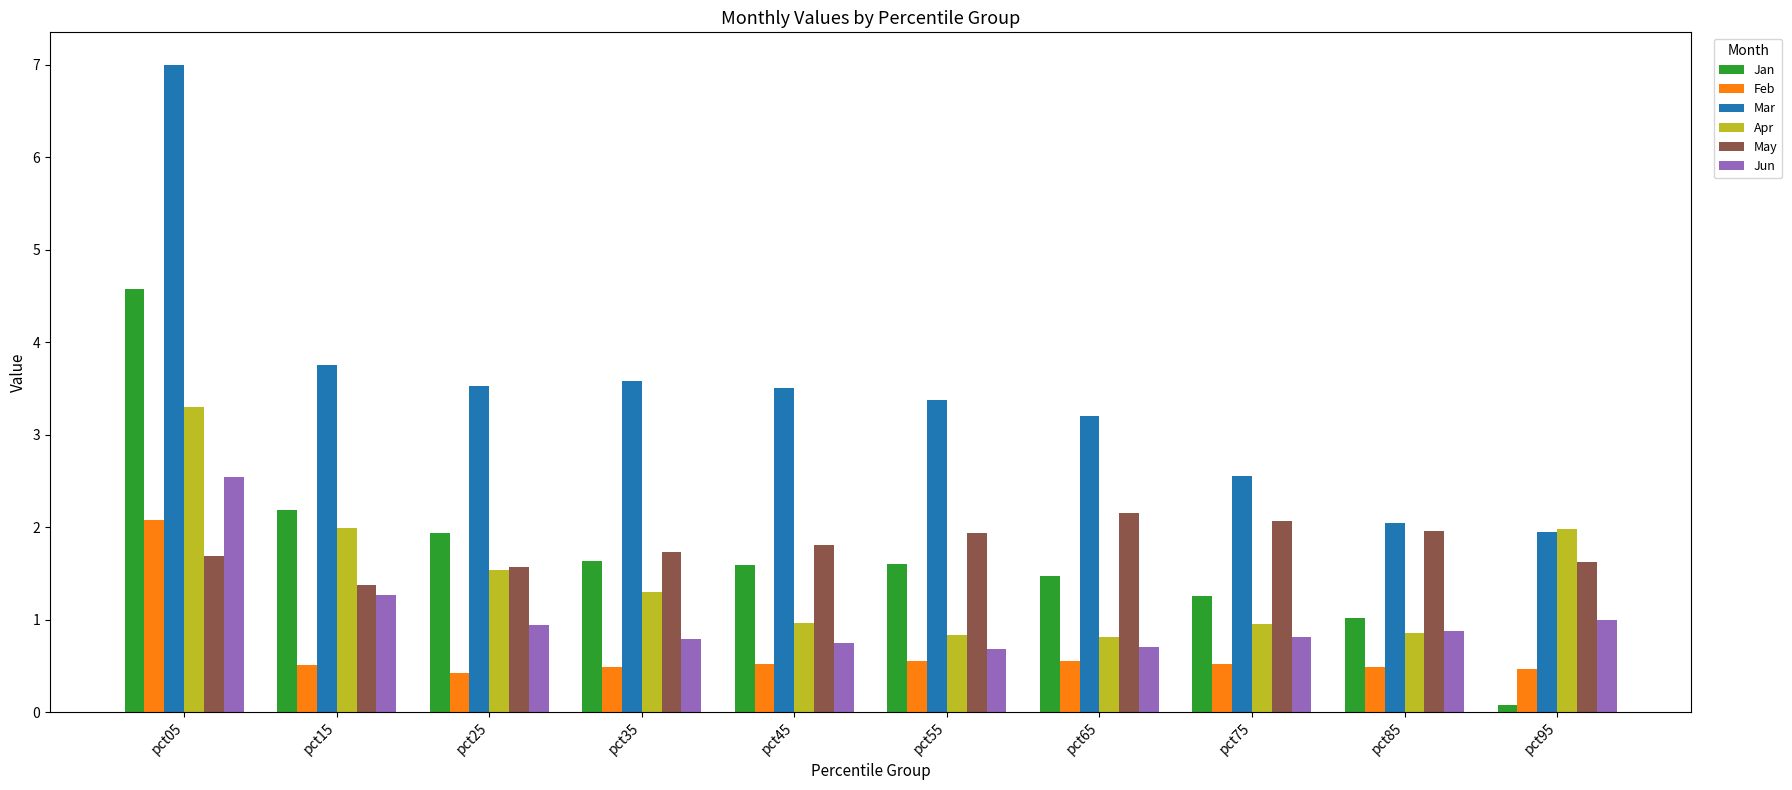

At which category is the sum across all series the highest?

pct05